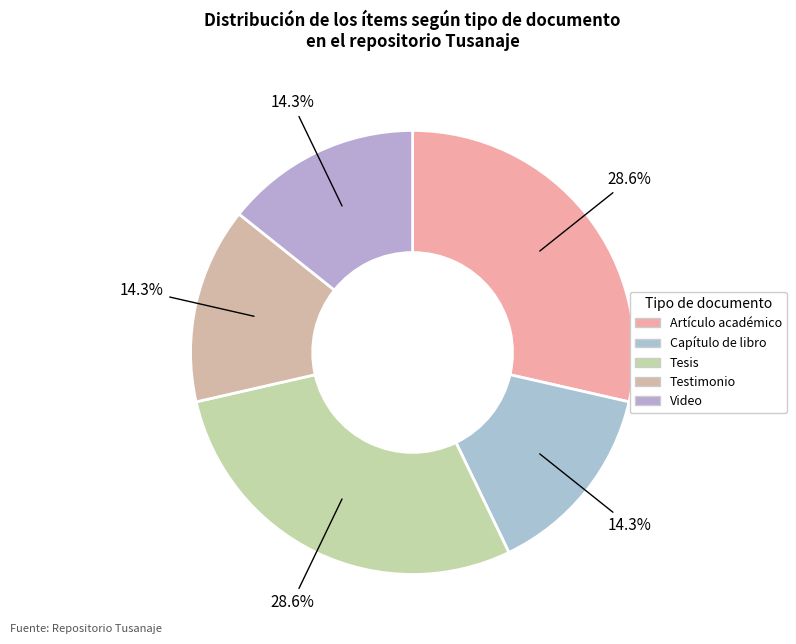

To the nearest percent, what is the combined percentage of Artículo académico and Video?

43%